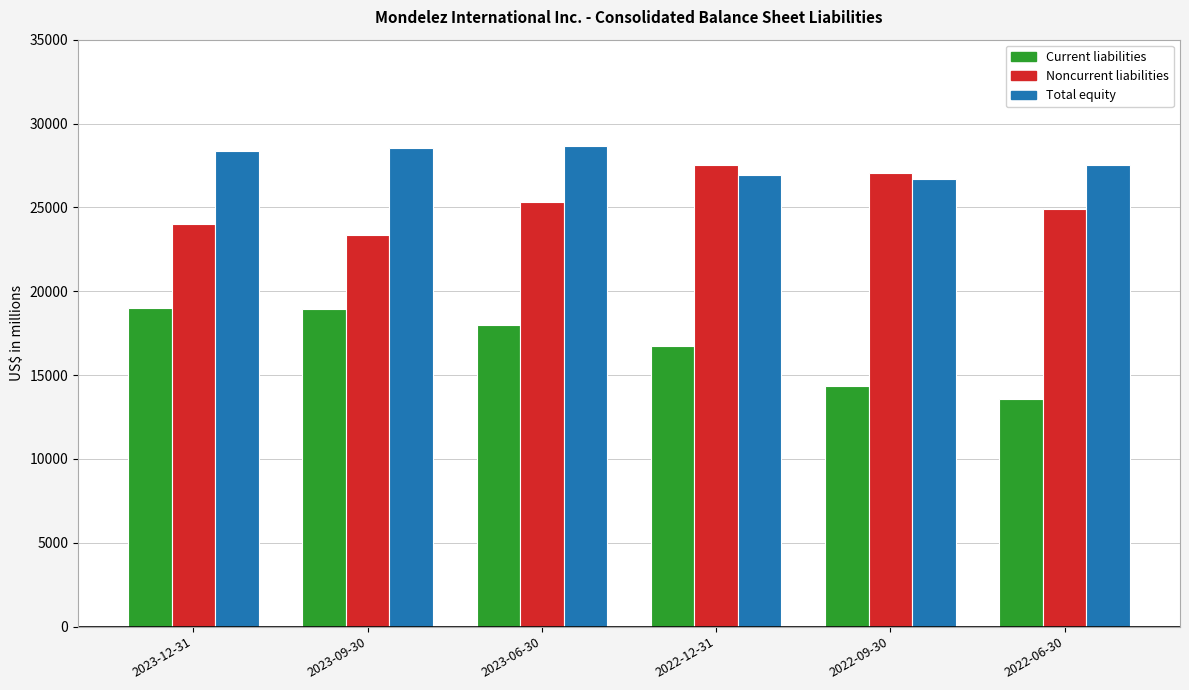

Which series has the largest total across all categories?

Total equity